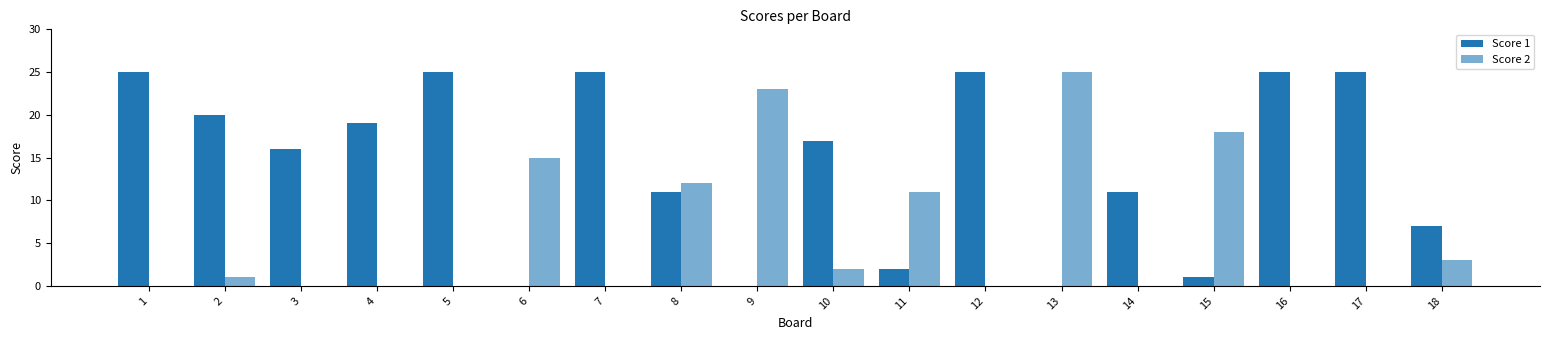

Reading right to left, transcribe all the data shown in this chart.

Score 1: 18=7	17=25	16=25	15=1	14=11	13=0	12=25	11=2	10=17	9=0	8=11	7=25	6=0	5=25	4=19	3=16	2=20	1=25
Score 2: 18=3	17=0	16=0	15=18	14=0	13=25	12=0	11=11	10=2	9=23	8=12	7=0	6=15	5=0	4=0	3=0	2=1	1=0